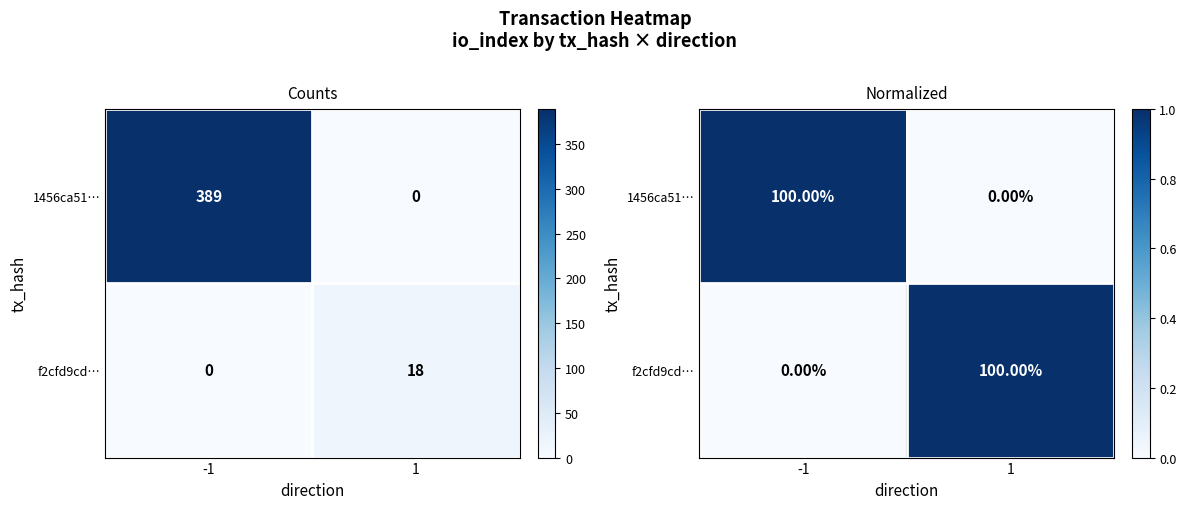

What is the spread (max minus min) of values at -1?

1